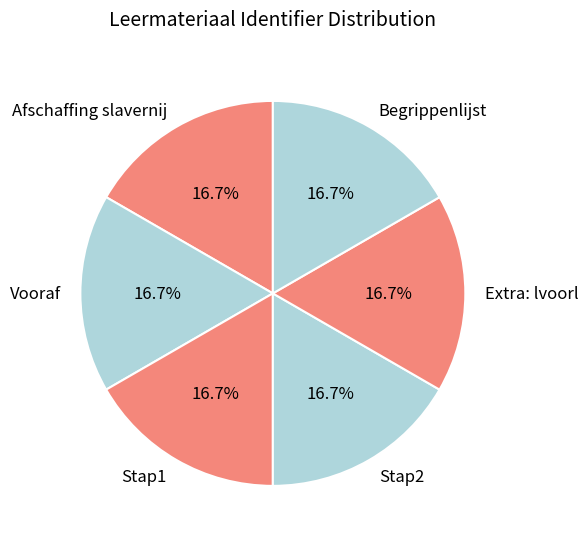

True or false: Stap2 accounts for 17% of the total.

True